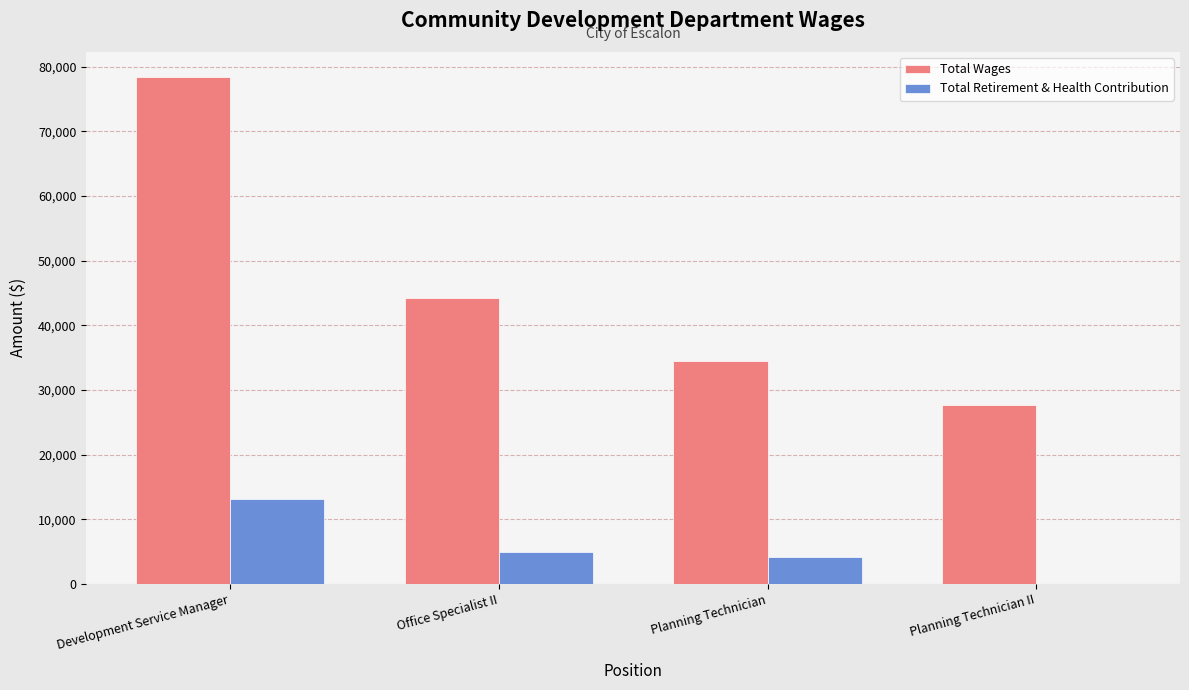

What is the sum of the Total Wages values at Planning Technician II and Planning Technician?

62212